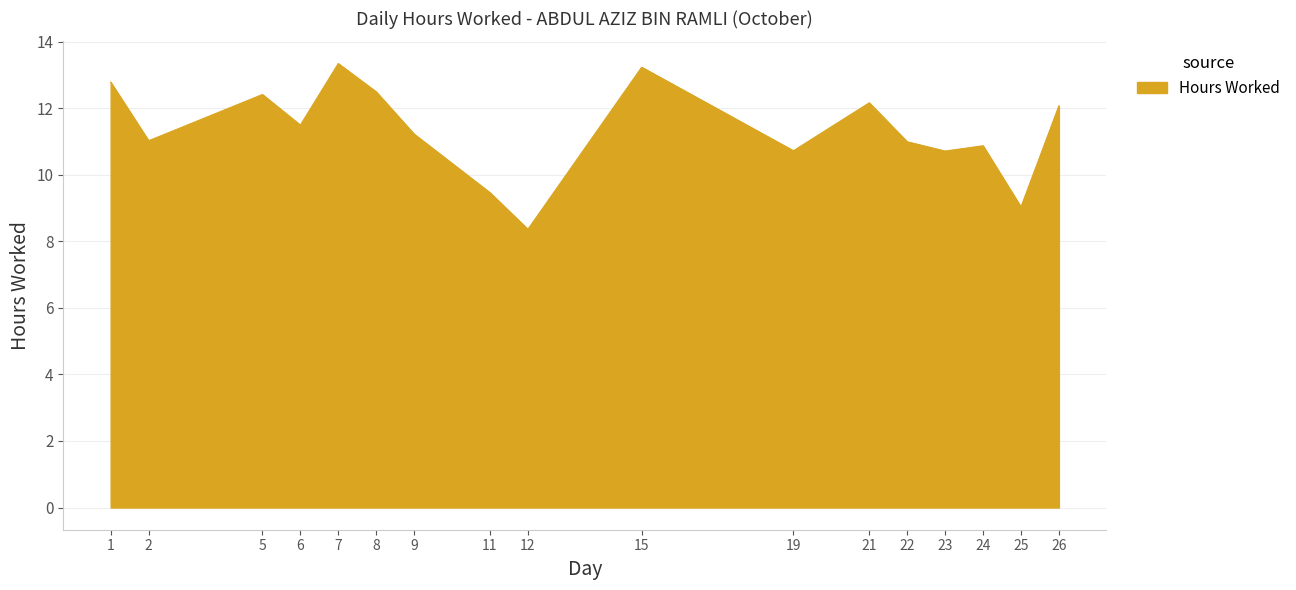

Reading left to right, what are all the values shown in this chart?

12.8	11.0	12.4	11.5	13.3	12.5	11.2	9.5	8.4	13.2	10.7	12.2	11.0	10.7	10.9	9.0	12.1